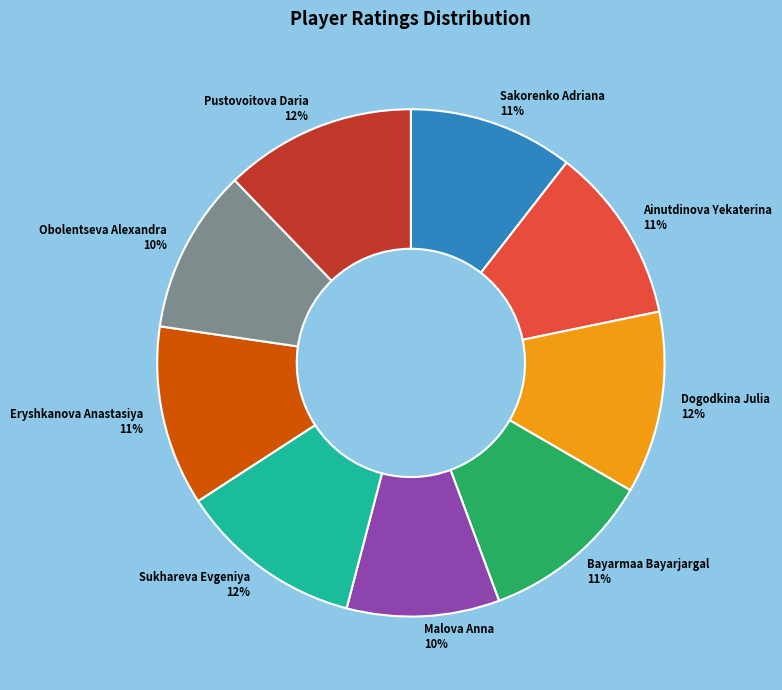

Does Malova Anna account for over 50% of the chart?

No